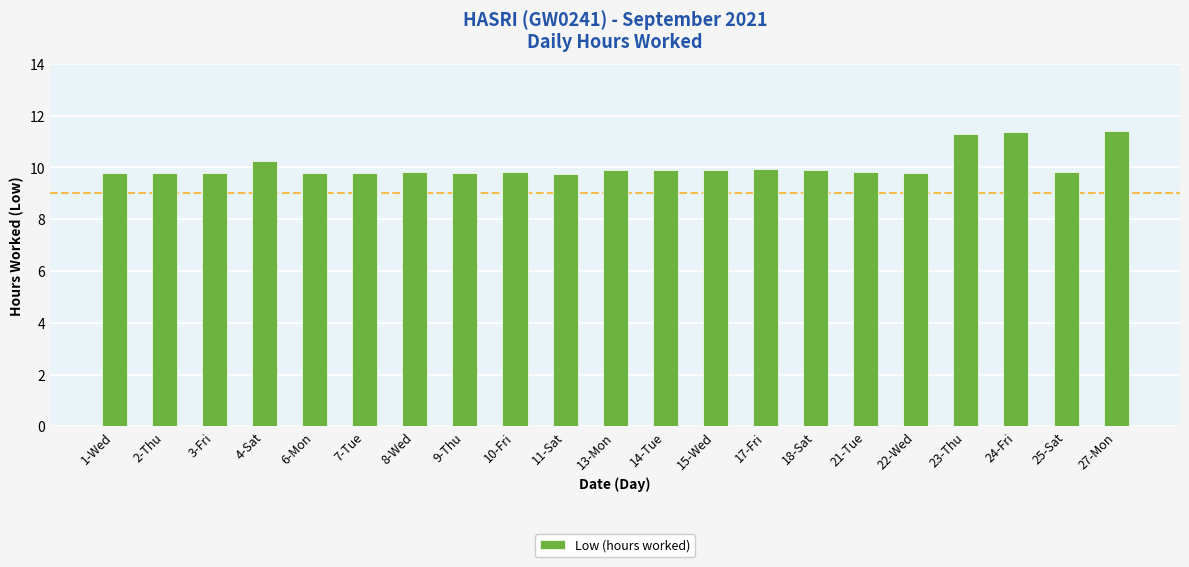

What is the change in value from 6-Mon to 27-Mon?

+1.6